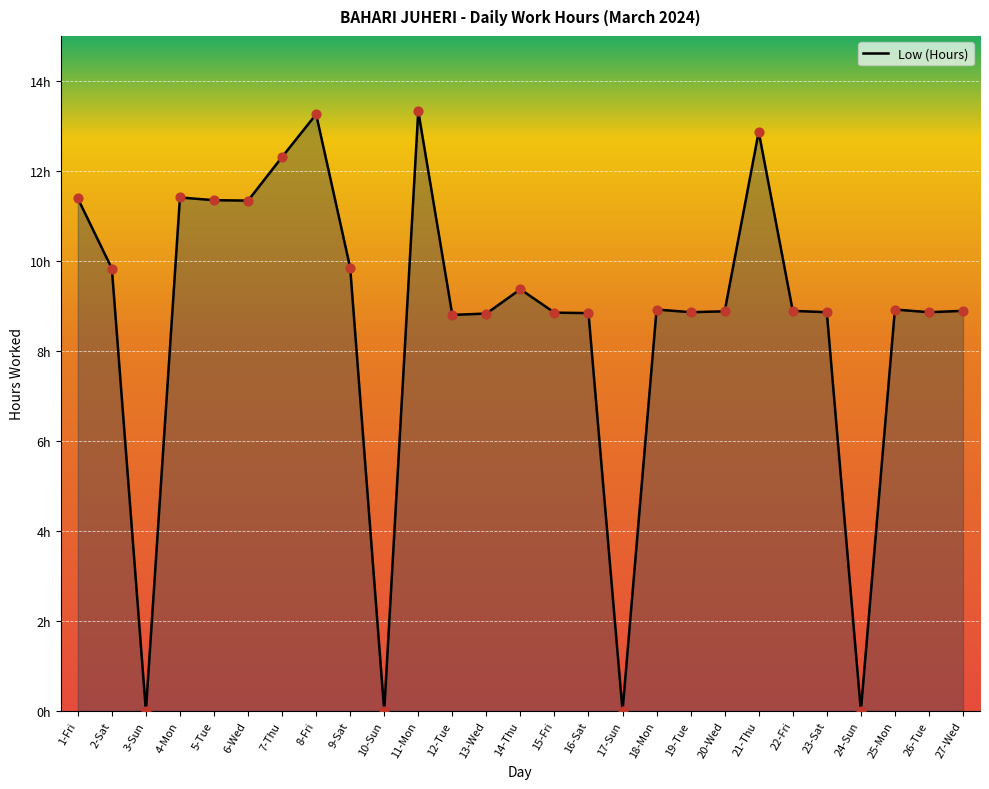

Which has a higher value, 26-Tue or 11-Mon?

11-Mon